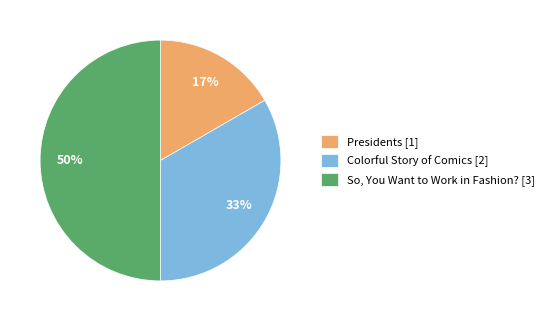

Do So, You Want to Work in Fashion? [3] and Colorful Story of Comics [2] together represent more than half of the pie?

Yes